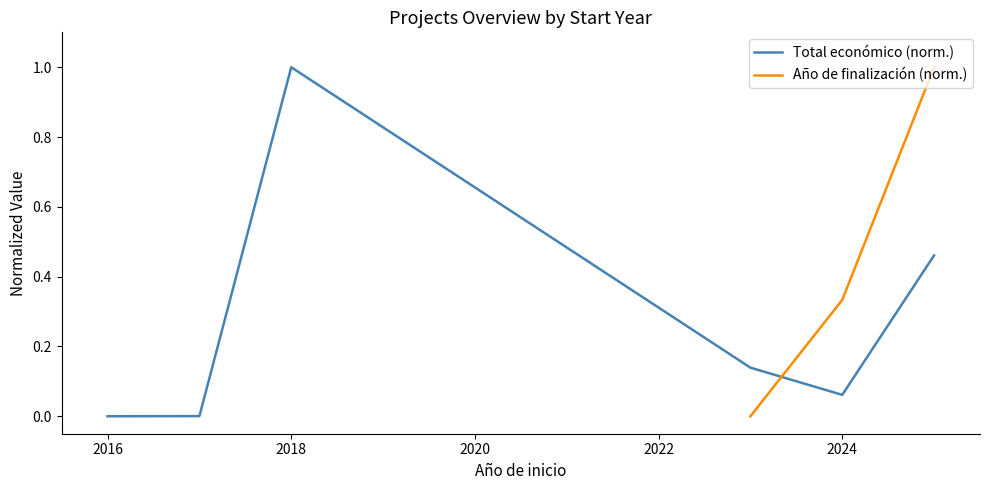

What is the change in value from 2016 to 2018?

+1.0